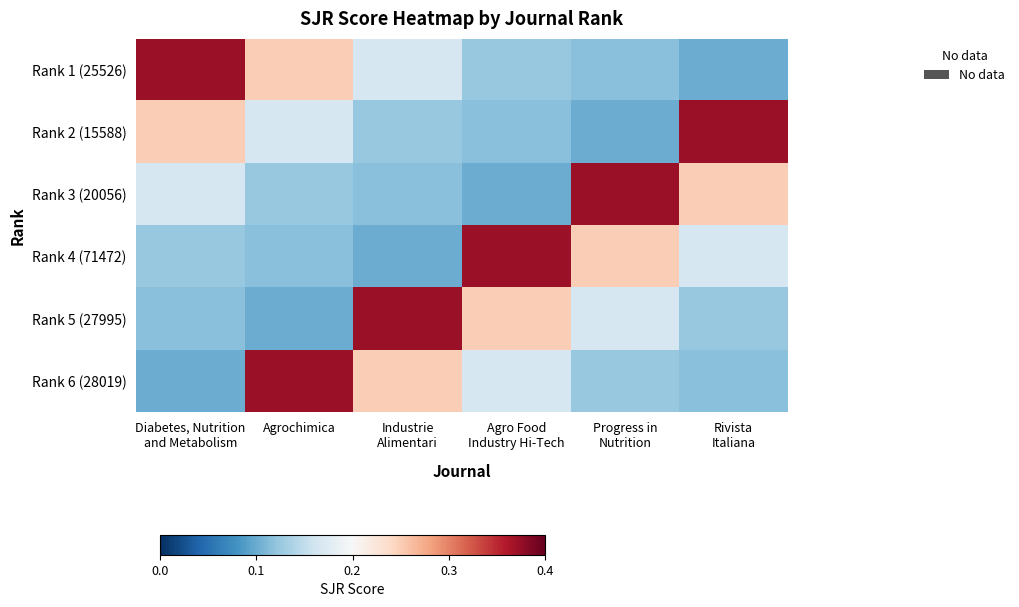

At which category does the chart reach its minimum across all series?

Rivista
Italiana